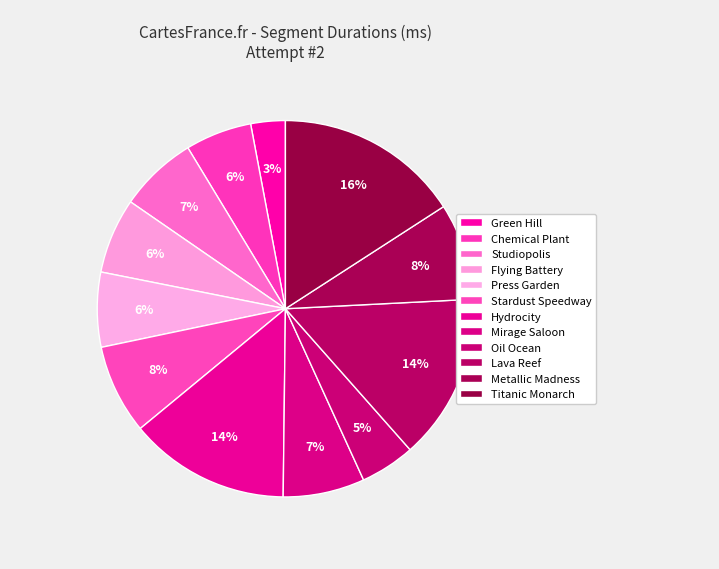

To the nearest percent, what is the combined percentage of Flying Battery and Oil Ocean?

11%